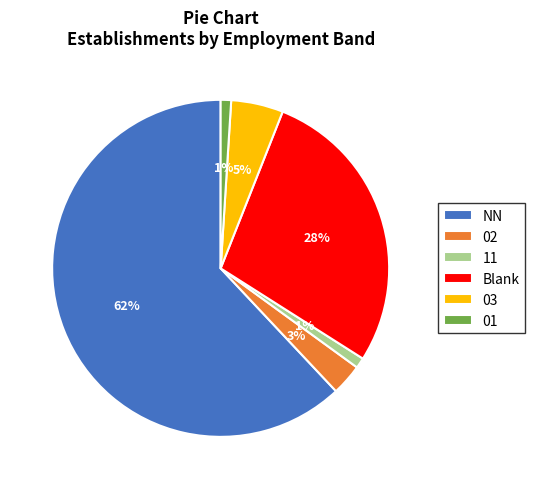

What is the majority slice?

NN